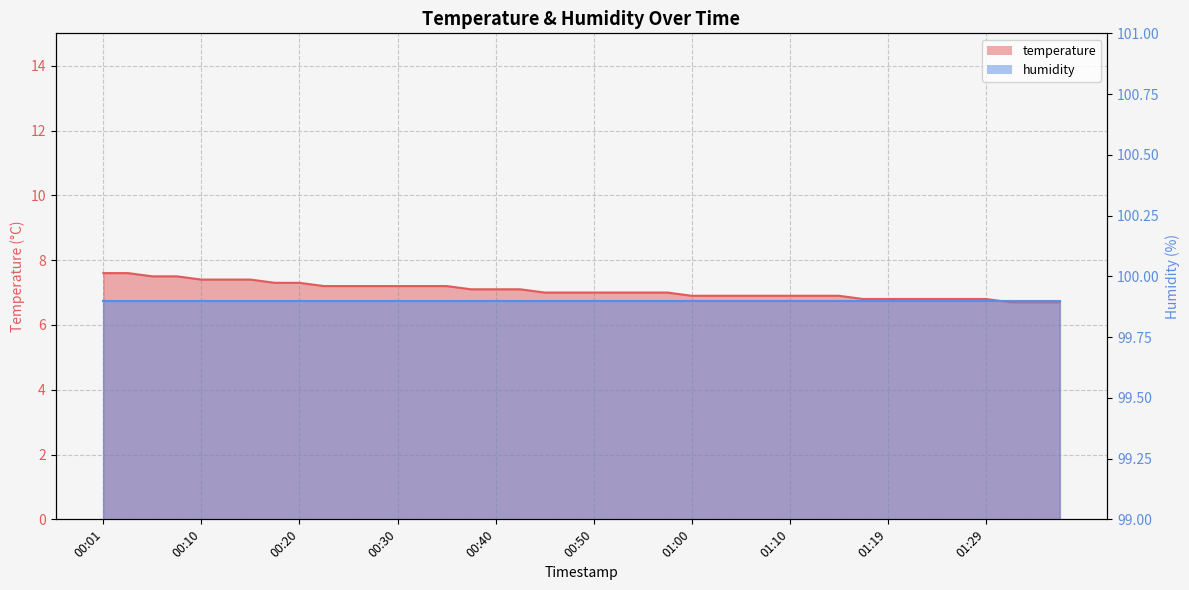

List the labels in order of value, largest first.

00:01, 00:03, 00:05, 00:08, 00:10, 00:13, 00:15, 00:18, 00:20, 00:23, 00:25, 00:28, 00:30, 00:33, 00:35, 00:37, 00:40, 00:42, 00:45, 00:47, 00:50, 00:52, 00:55, 00:57, 01:00, 01:02, 01:05, 01:07, 01:10, 01:12, 01:15, 01:17, 01:19, 01:22, 01:24, 01:27, 01:29, 01:32, 01:34, 01:37